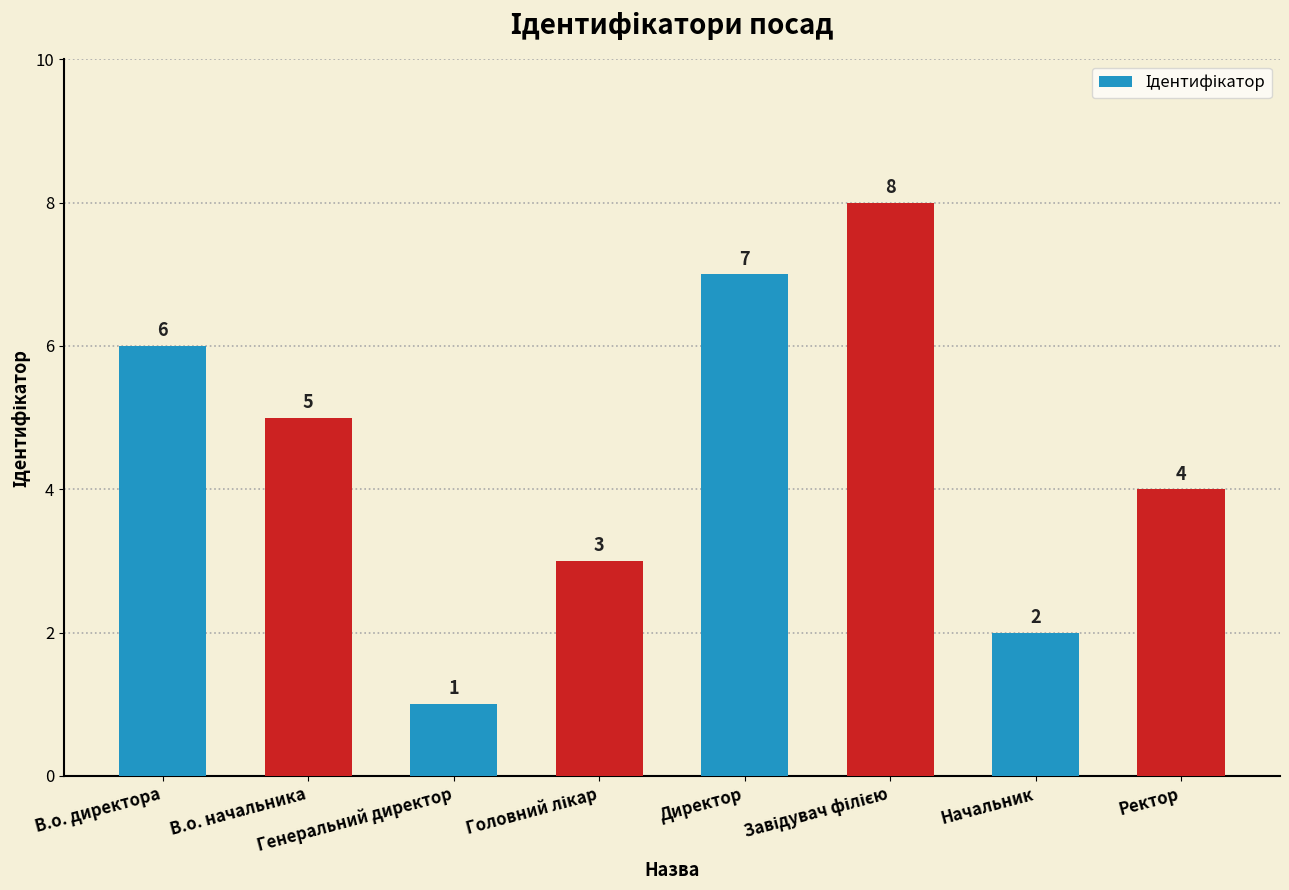

Reading right to left, extract all data points from this chart.

4	2	8	7	3	1	5	6